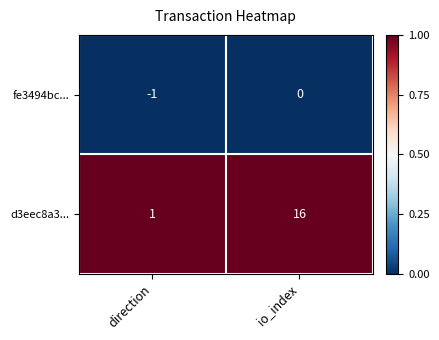

How many categories are shown in the chart?

2